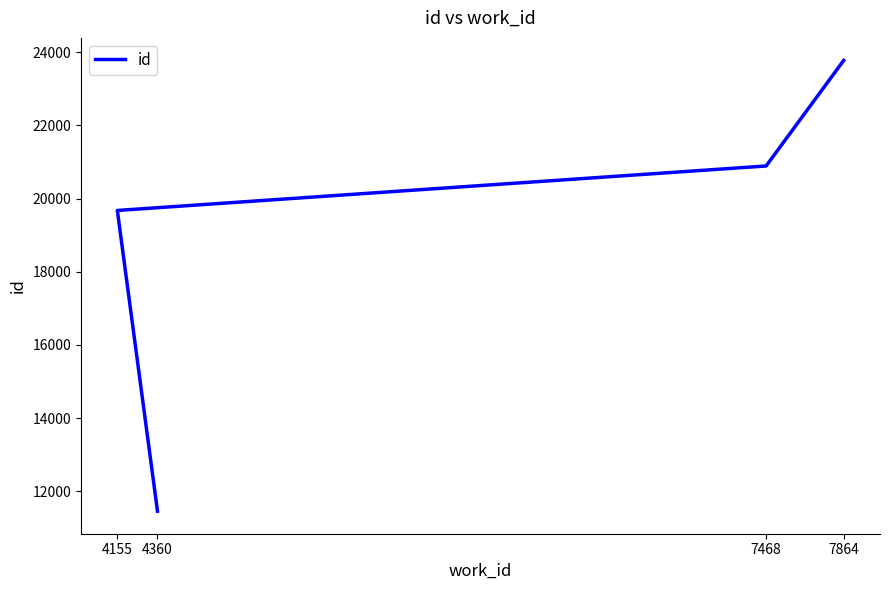

Rank the categories by value from highest to lowest.

7864, 7468, 4155, 4360